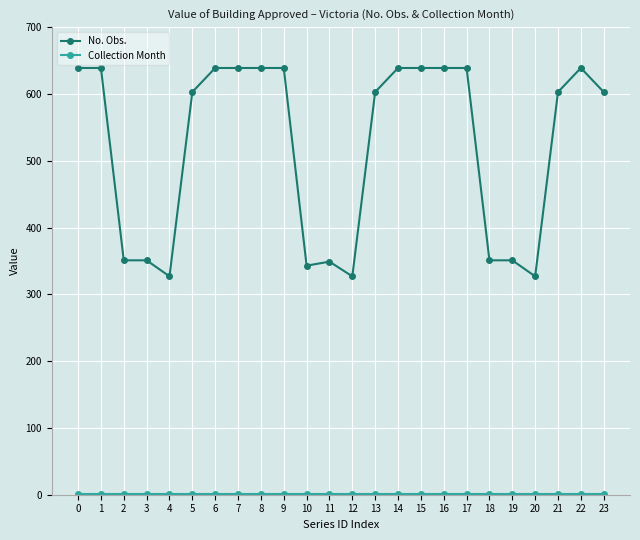

Which series has the widest spread of values?

No. Obs.